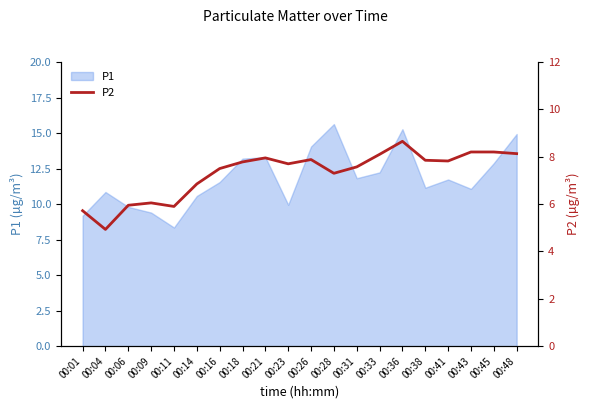

What is the greatest value displayed?

8.7